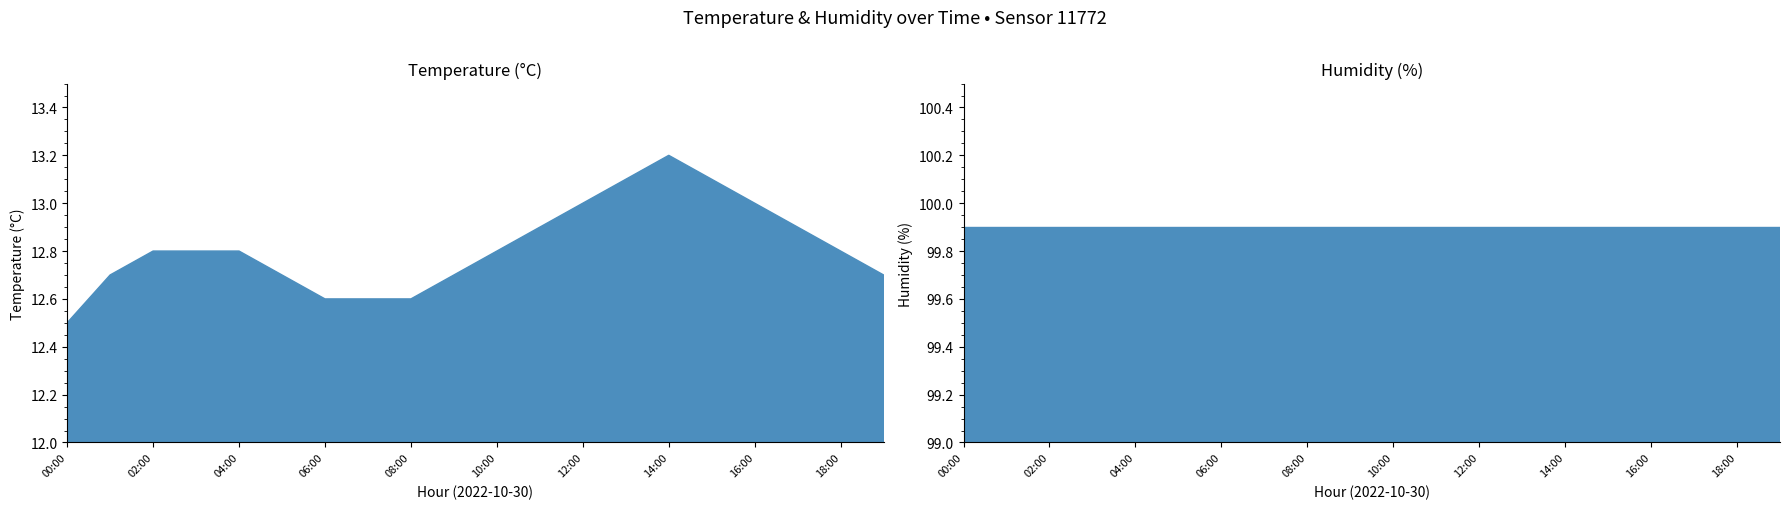

True or false: temperature and humidity intersect in this chart.

False